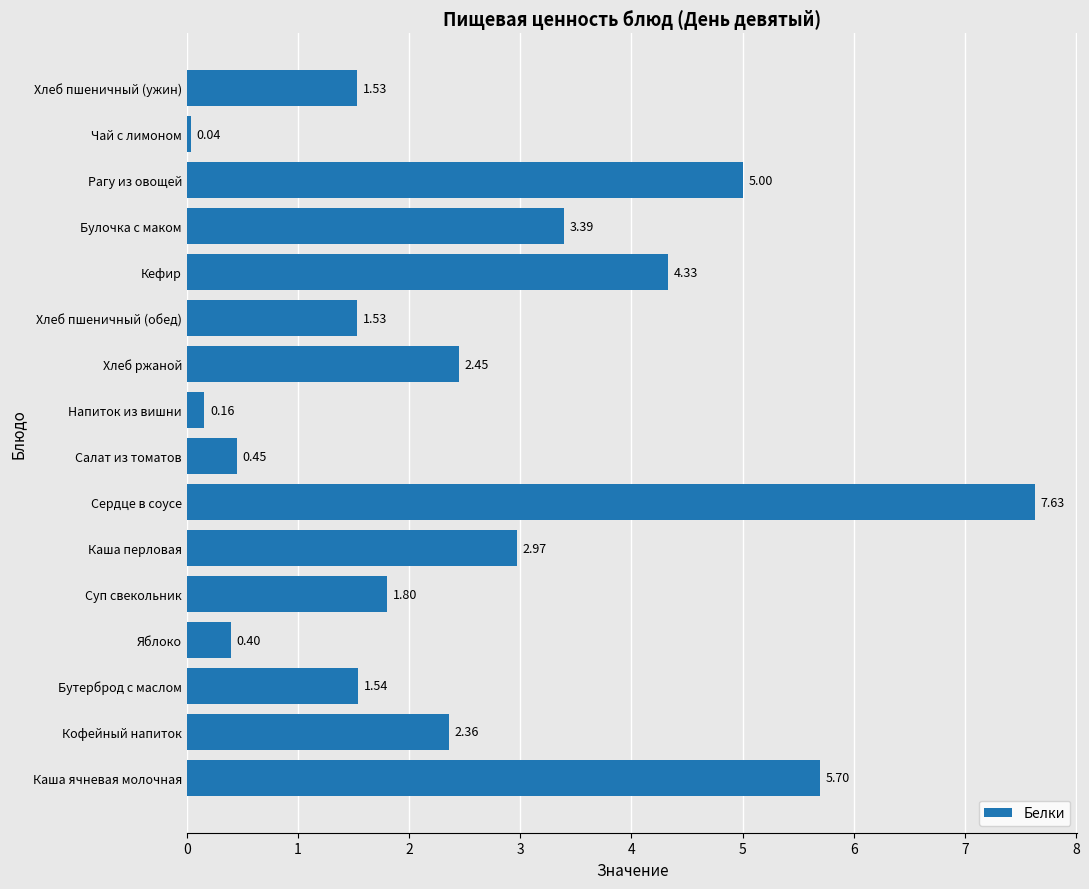

What is the difference between the second highest and second lowest values?

5.5